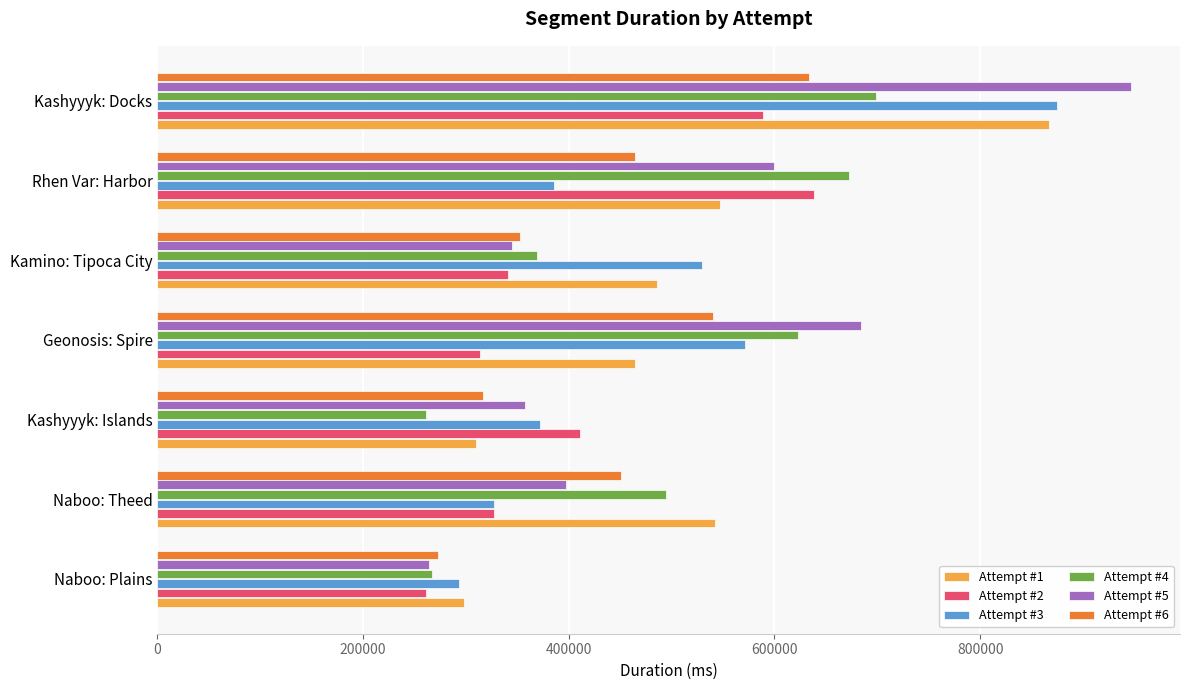

What is the spread (max minus min) of values at Kashyyyk: Islands?

149000